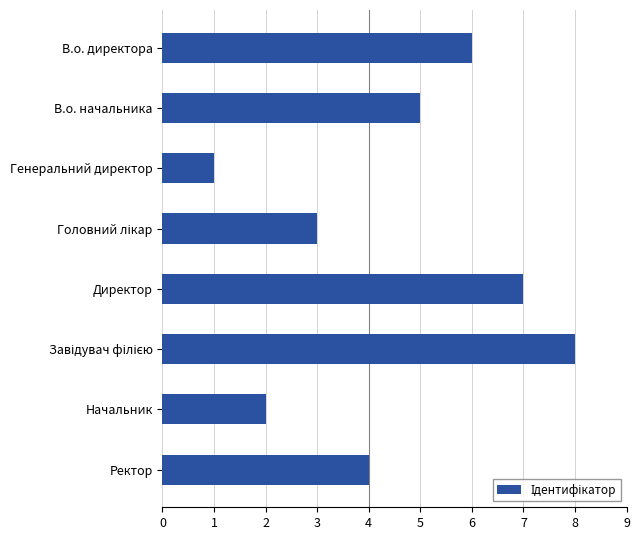

How many categories are shown in the chart?

8